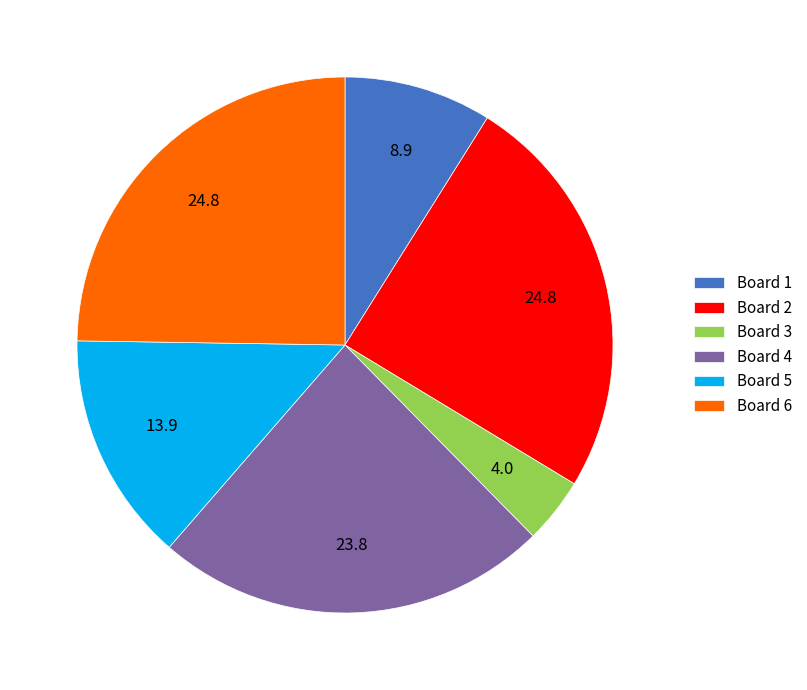

Between Board 1 and Board 3, which is larger?

Board 1